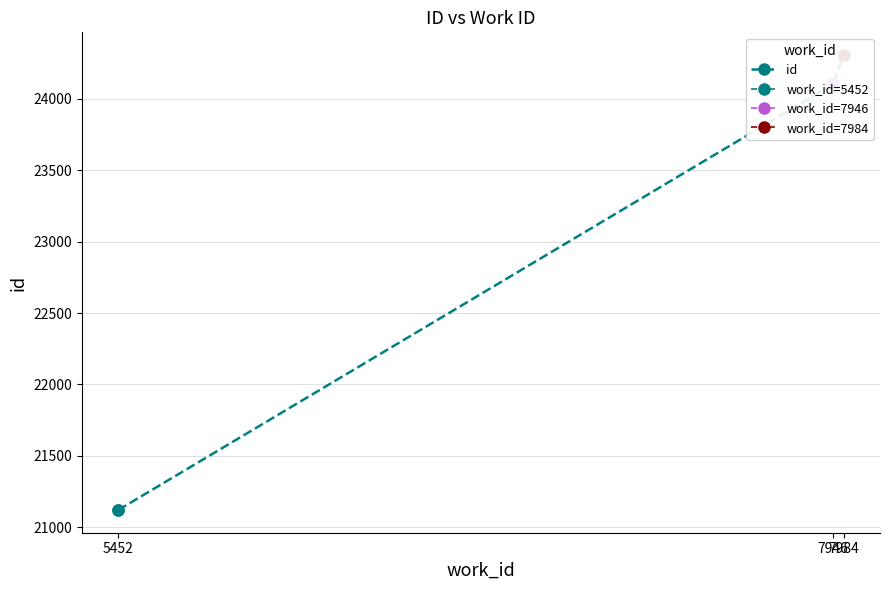

What is the approximate value of id at 5452?

21122